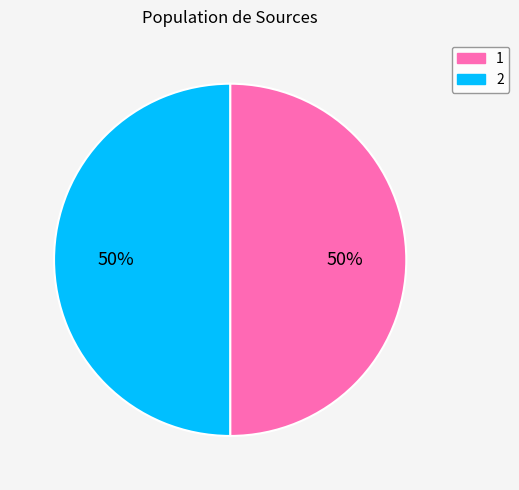

Is it true that 1 is 50% of the pie?

True